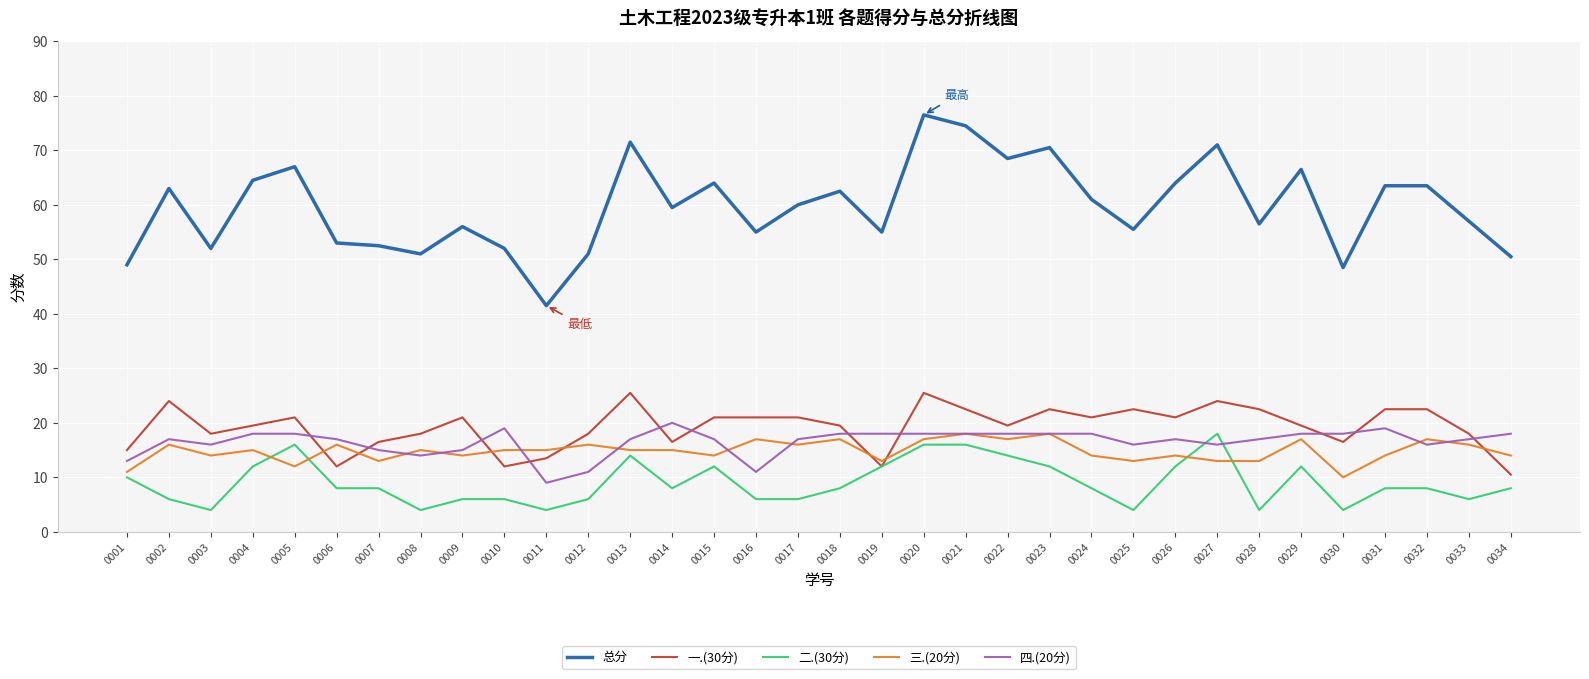

How many lines are shown in the chart?

5